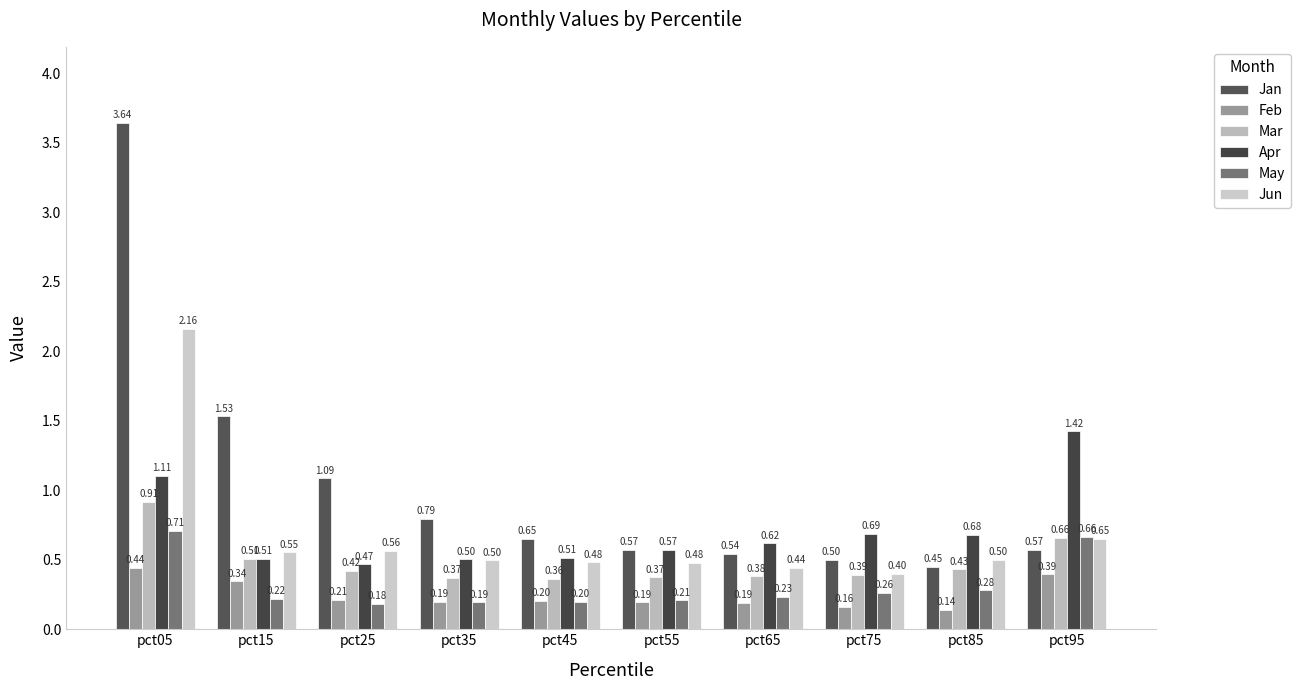

The value of May at pct75 is 0.1. True or false?

False